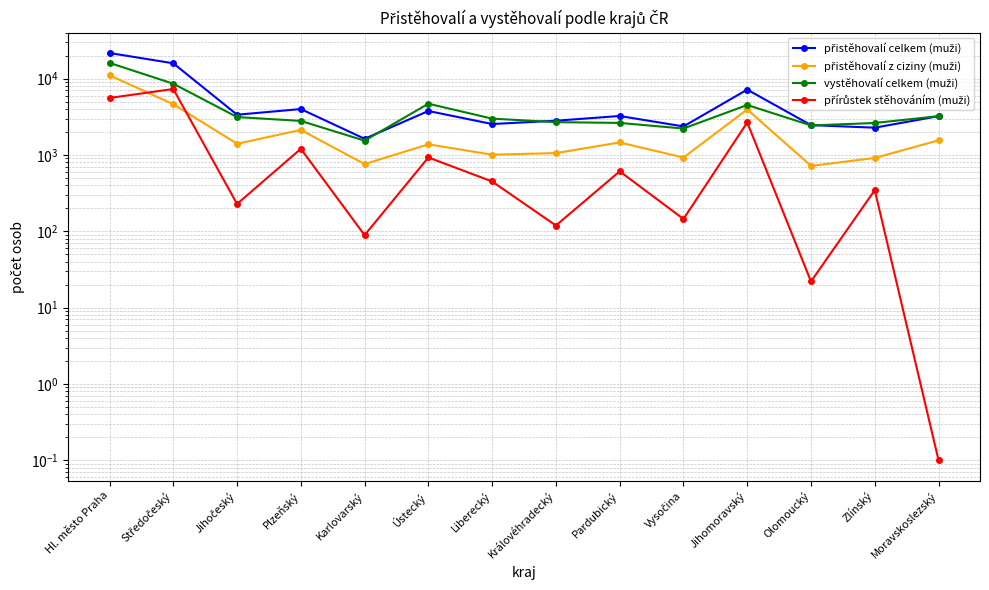

Which category has the highest value in the vystěhovalí celkem (muži) series?

Hl. město Praha